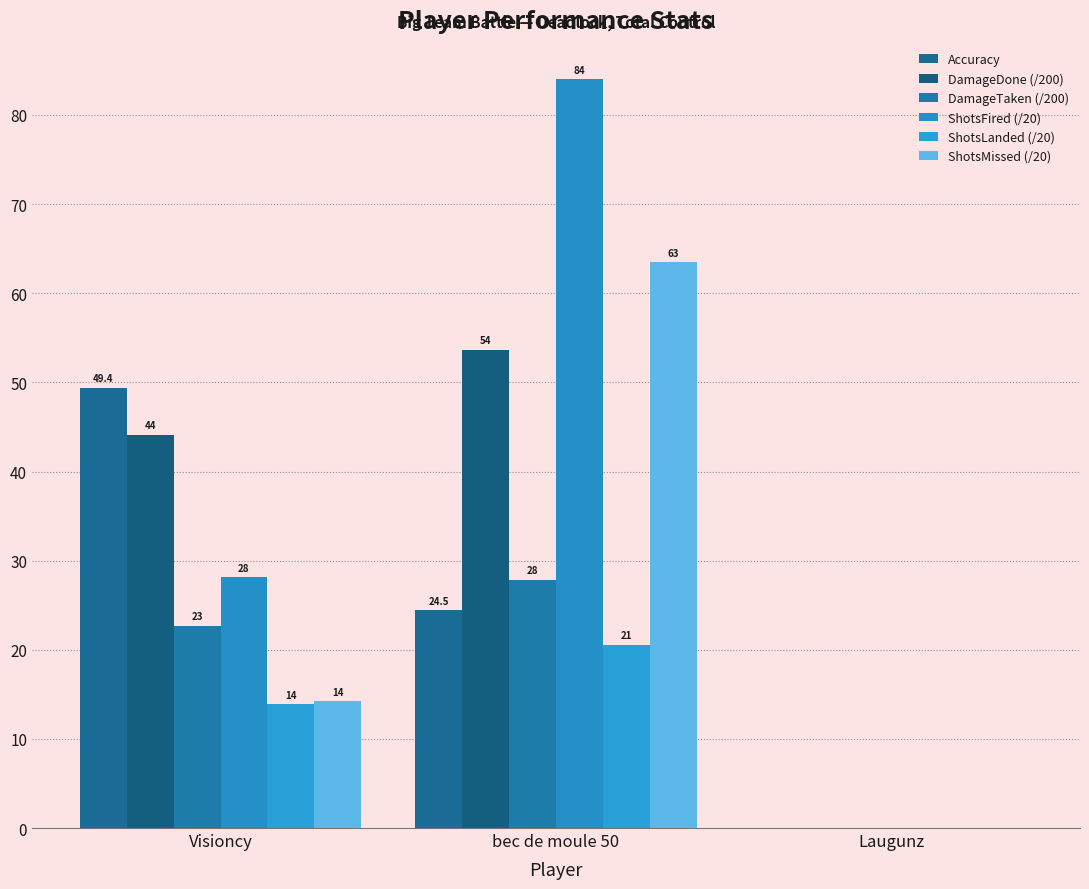

How many groups of bars are there?

3